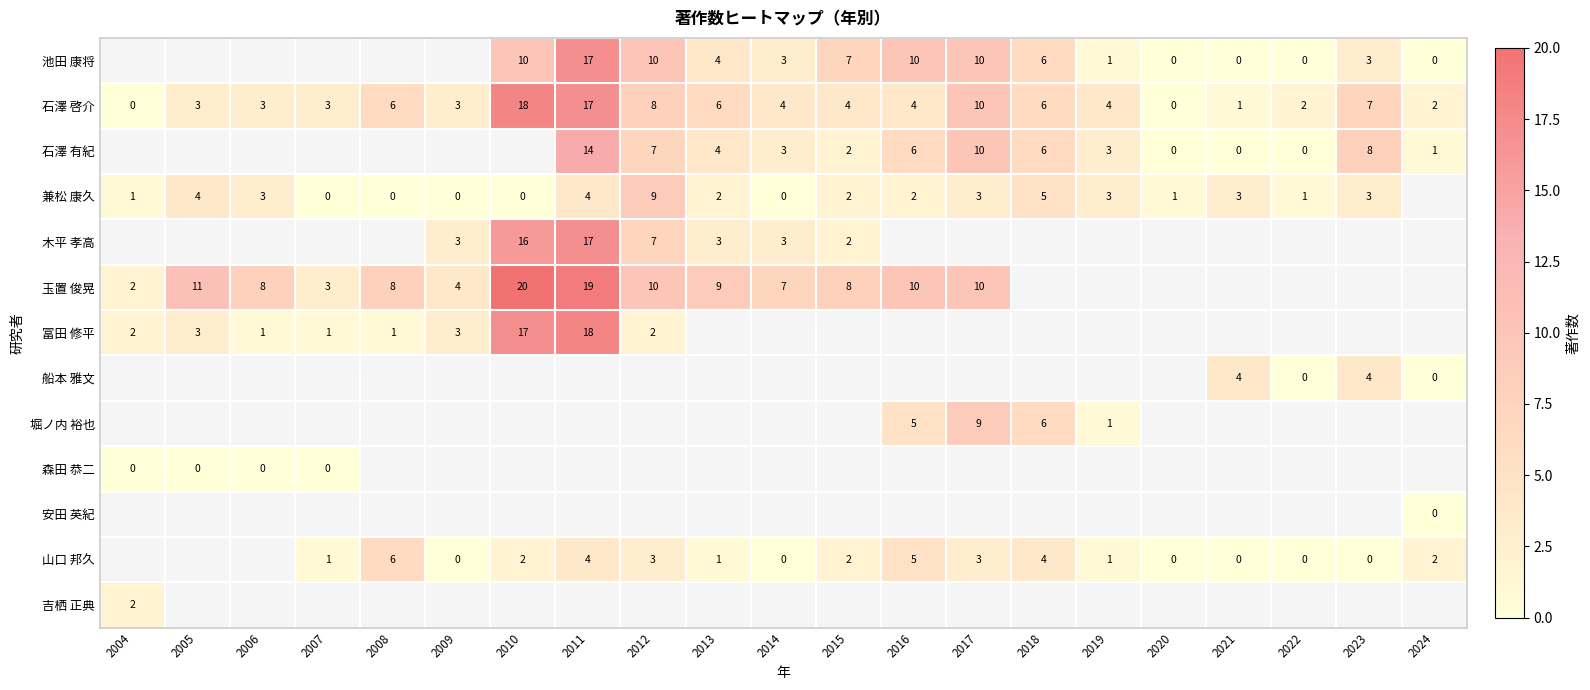

Is the value of 山口 邦久 at 2023 greater than the value of 石澤 有紀 at 2013?

No